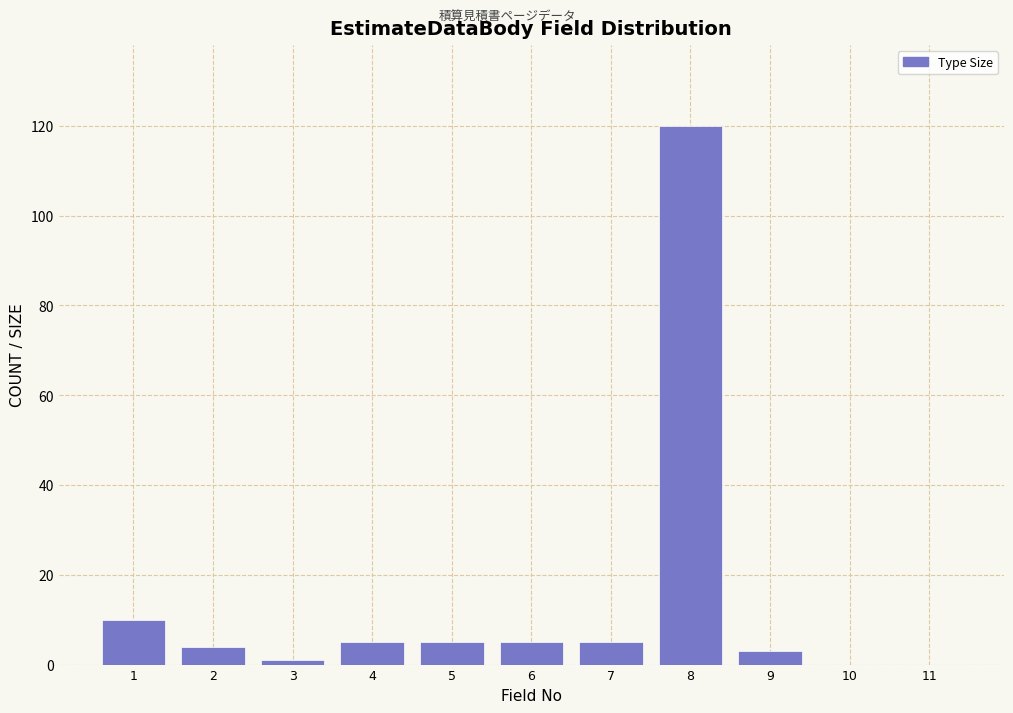

Reading right to left, transcribe all the data shown in this chart.

11=0	10=0	9=3	8=120	7=5	6=5	5=5	4=5	3=1	2=4	1=10